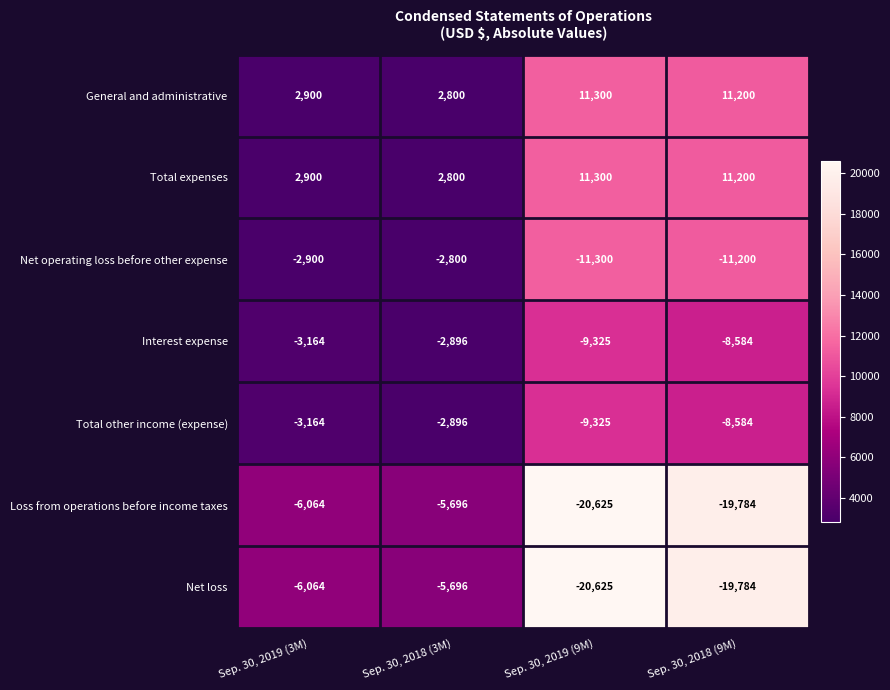

What is the difference between the maximum and minimum values in the Net operating loss before other expense series?

8500